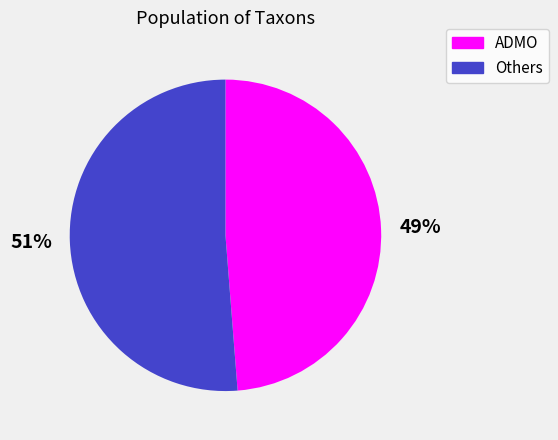

To the nearest percent, what is the difference between the largest and smallest slice percentages?

2%